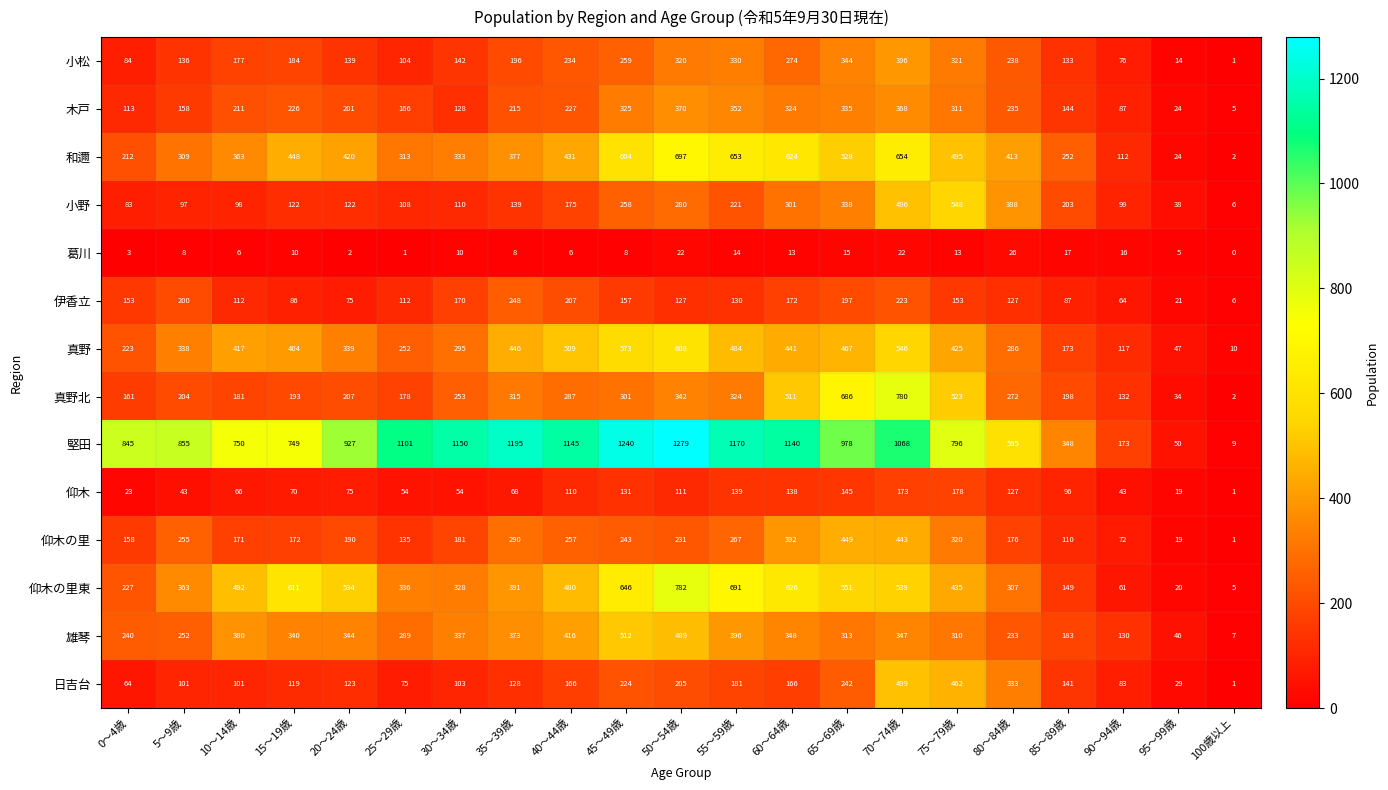

The value of 葛川 at 20～24歳 is 3. True or false?

False